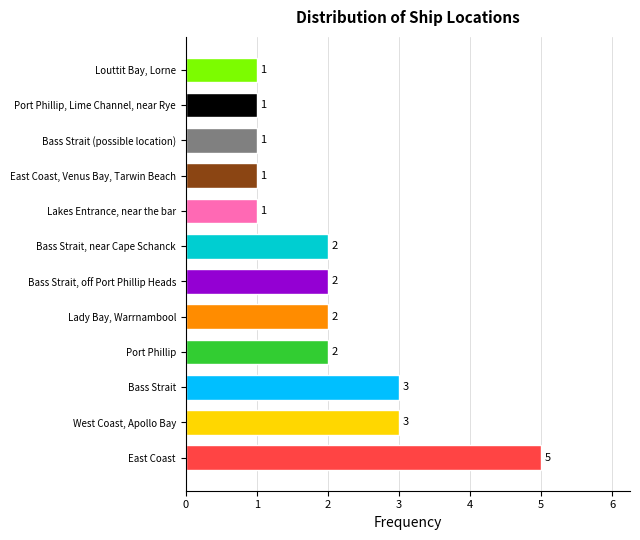

What is the smallest value displayed?

1